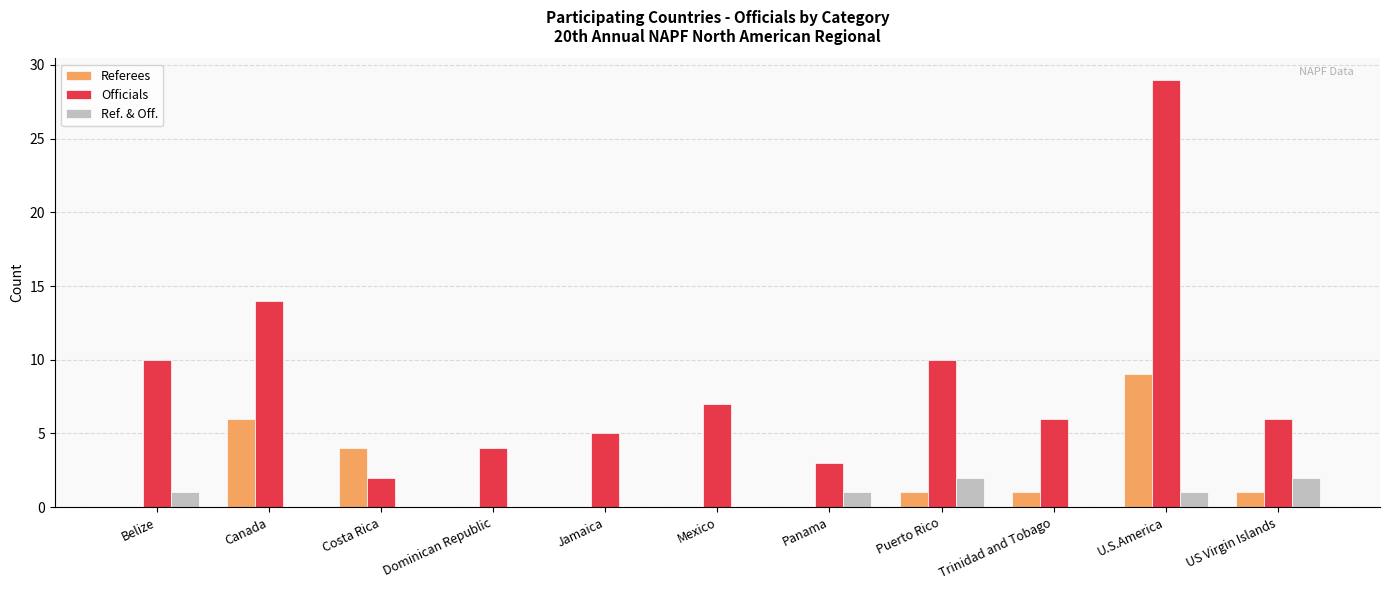

What is the total value across all series at Belize?

11